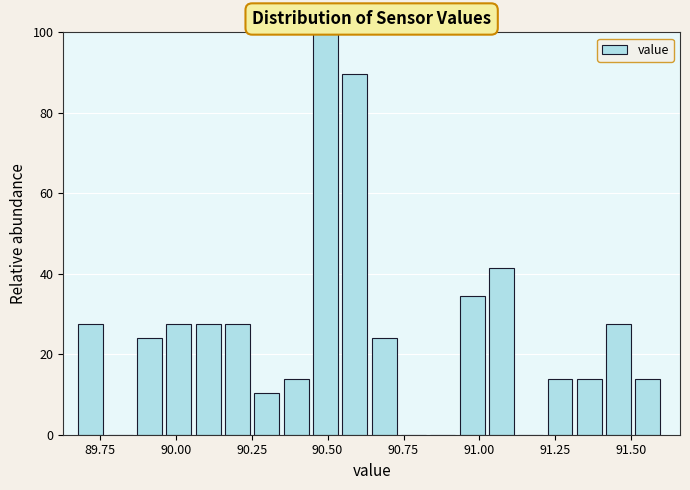

Read against the x-axis, roughly where is the centre of the tallest bar?

90.50